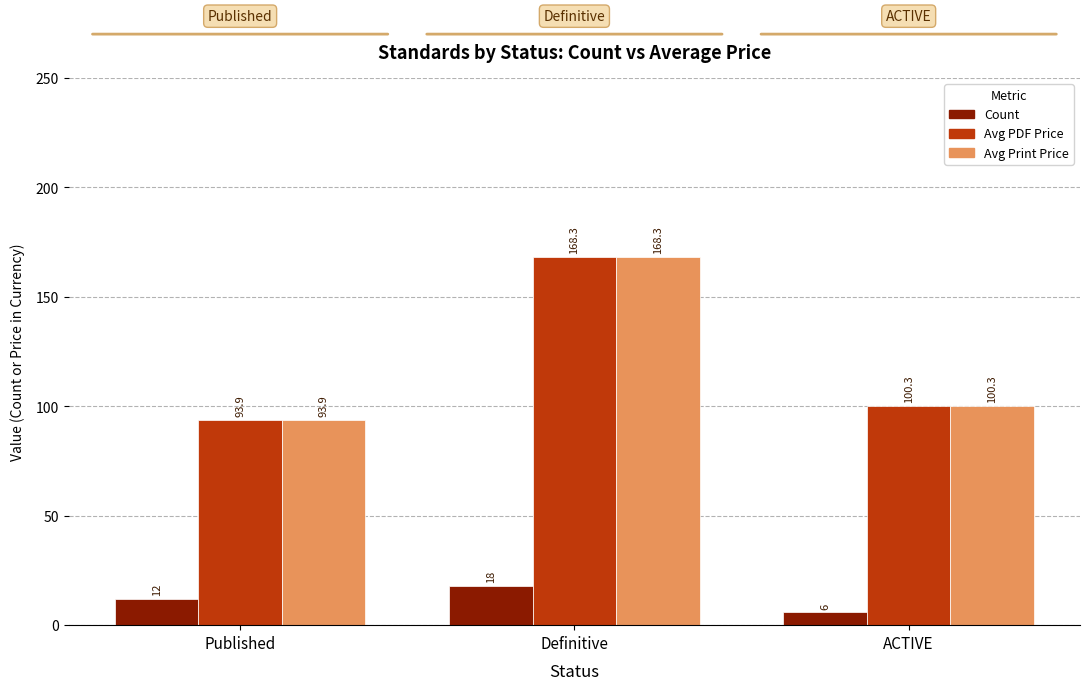

What is the difference between the highest and lowest values at Published?

81.9